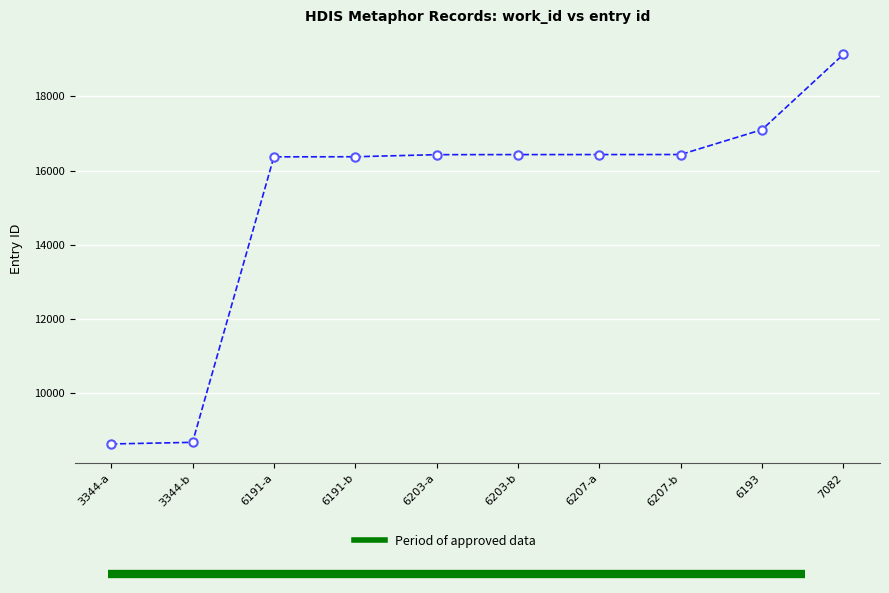

What is the label of the 6th point from the left?

6203-b